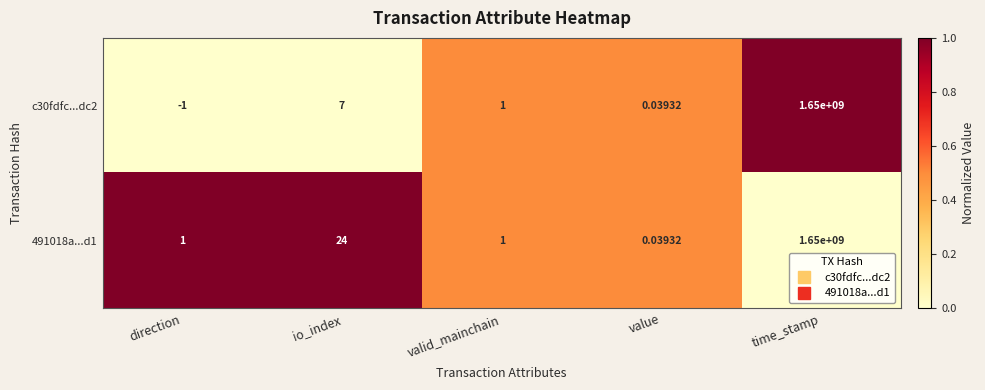

Is the value of c30fdfc...dc2 at time_stamp greater than the value of 491018a...d1 at io_index?

Yes